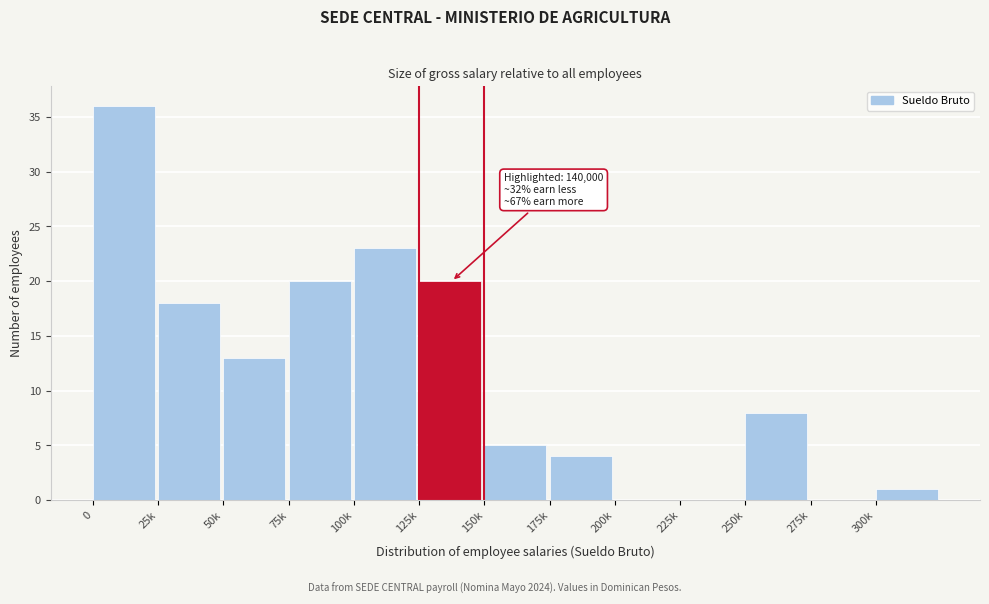

Reading right to left, transcribe all the data shown in this chart.

300k=1	275k=0	250k=8	225k=0	200k=0	175k=4	150k=5	125k=20	100k=23	75k=20	50k=13	25k=18	0=36